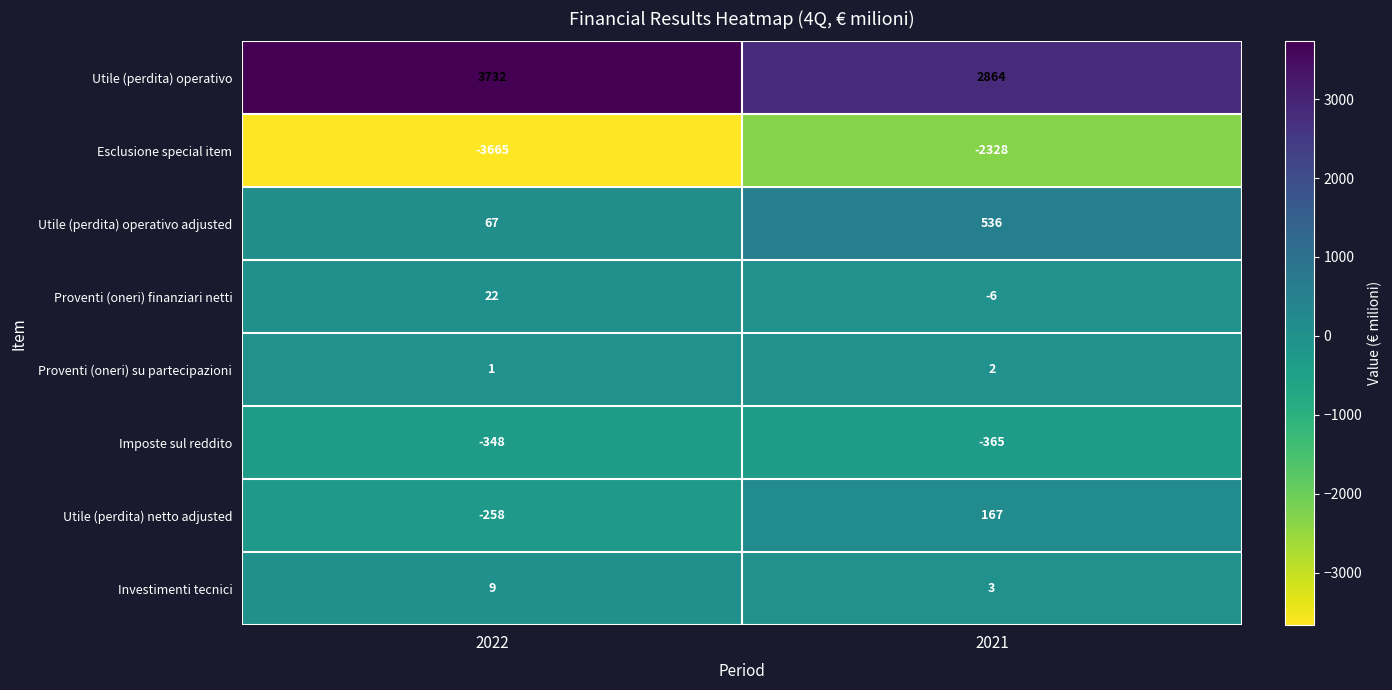

What is the difference between the Utile (perdita) netto adjusted values at 2021 and 2022?

425